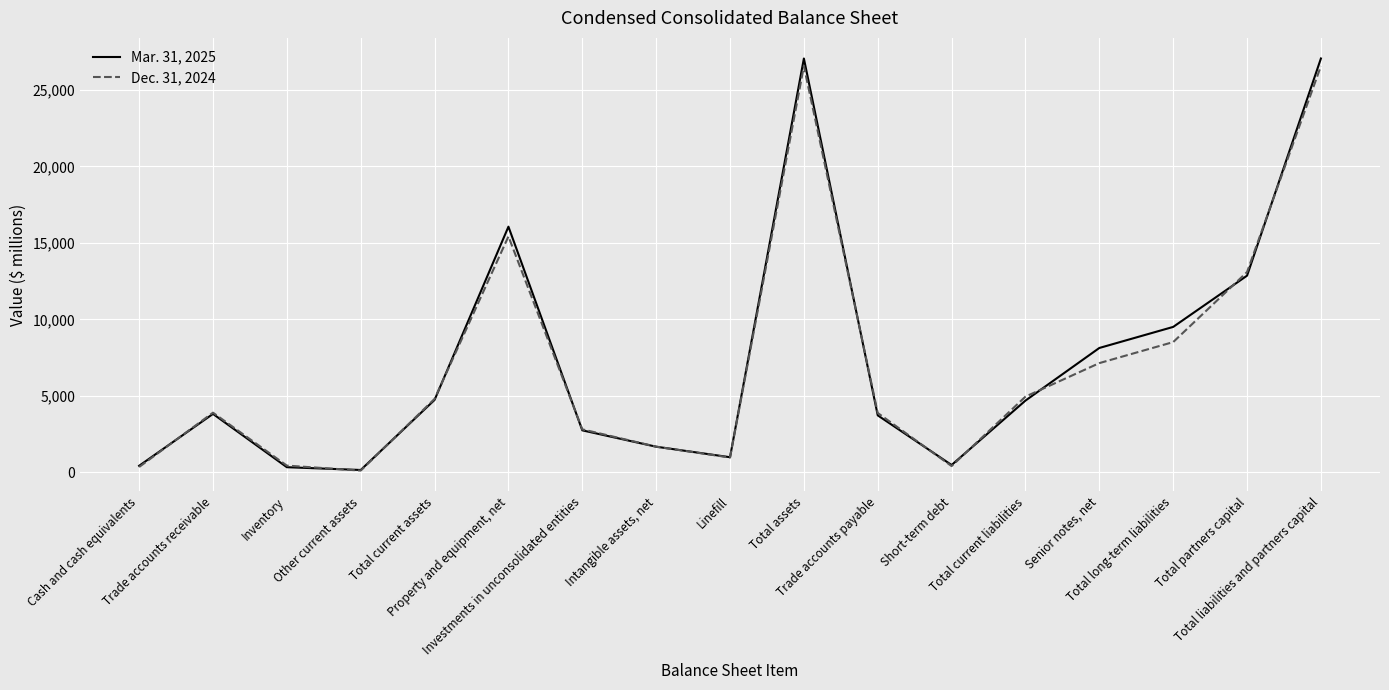

What is the greatest value displayed?

27059